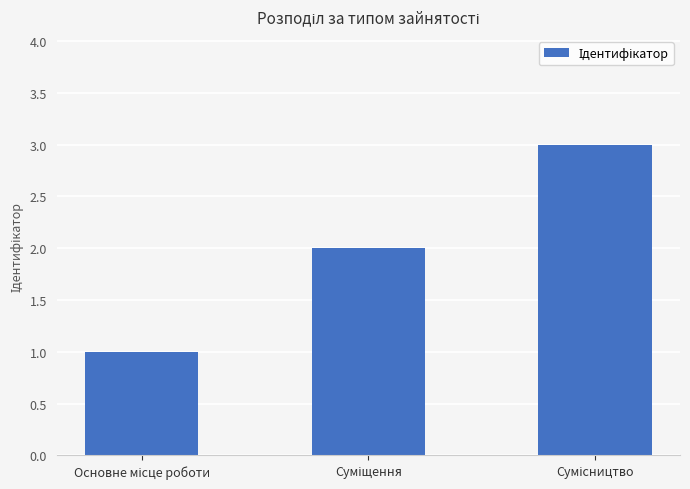

What is the sum of all values?

6